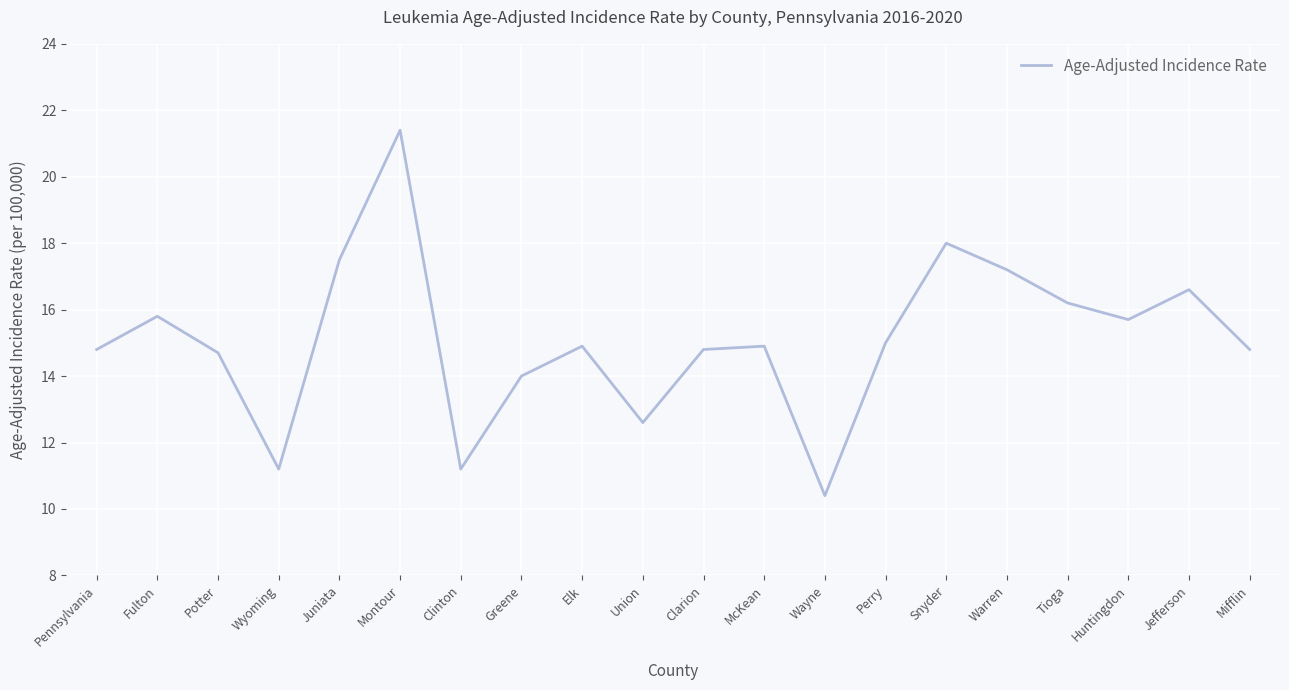

What value does the data have at Wayne?

10.4